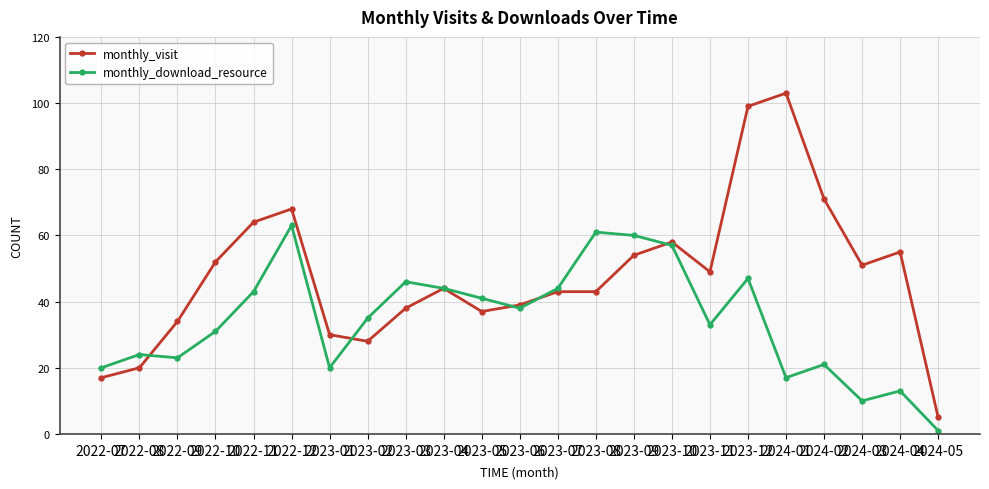

Where does the monthly_visit series first go above 44?

2022-10